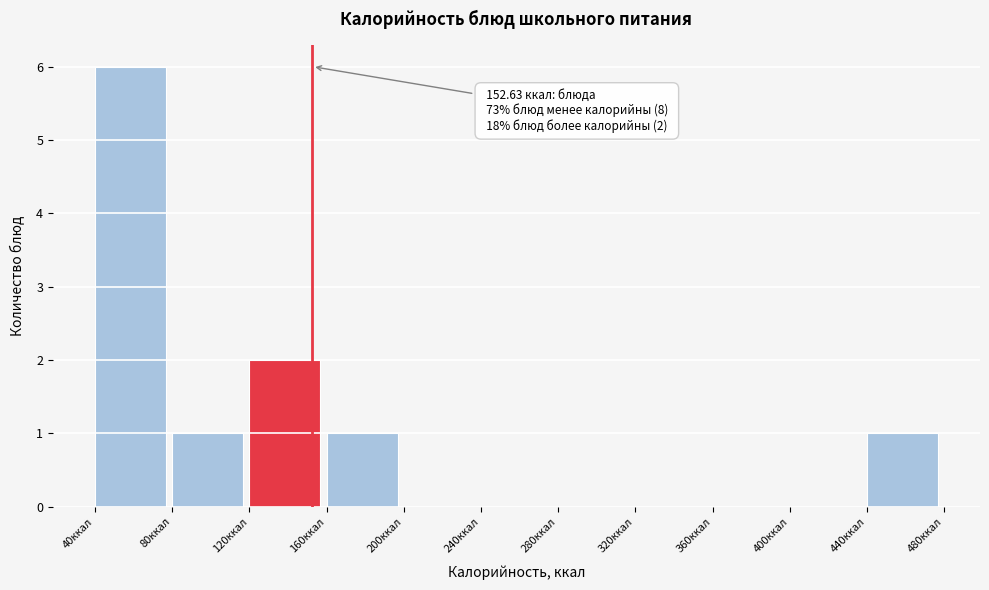

Over which range of the x-axis is the bar tallest?

40 to 80